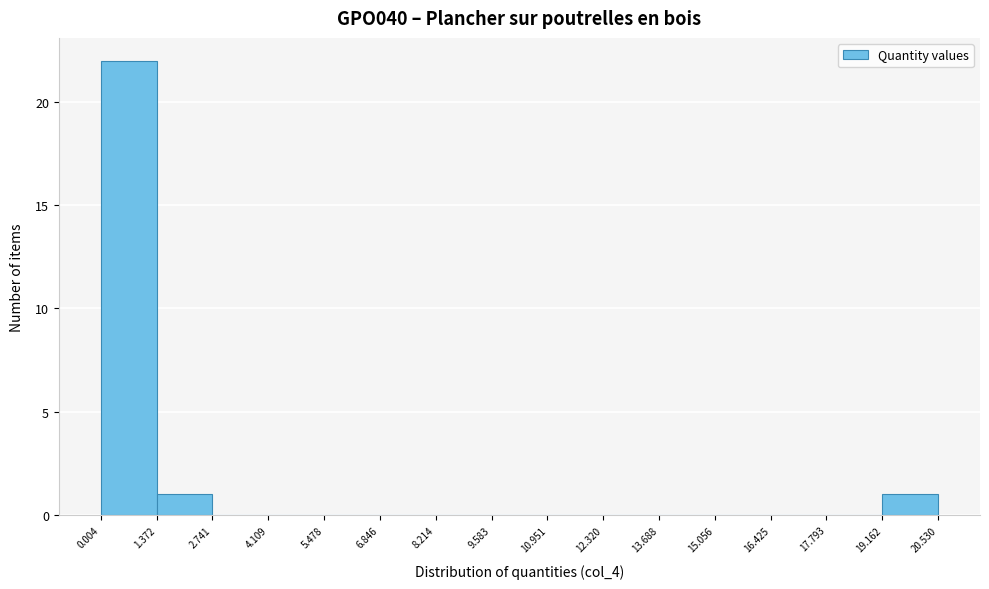

What is the height of the bar covering 19.162 to 20.530 on the x-axis? The values are not printed on the chart, so give them approximately, as read against the axis.

1